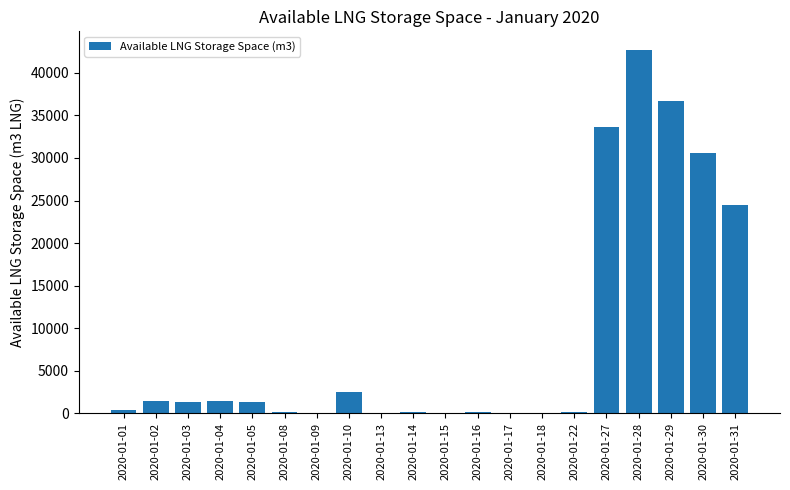

What is the greatest value displayed?

42762